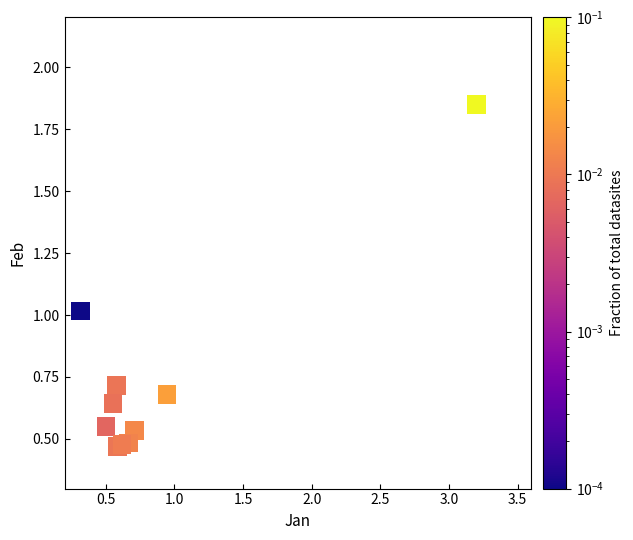

What is the range of Y values (max minus min)?

1.4